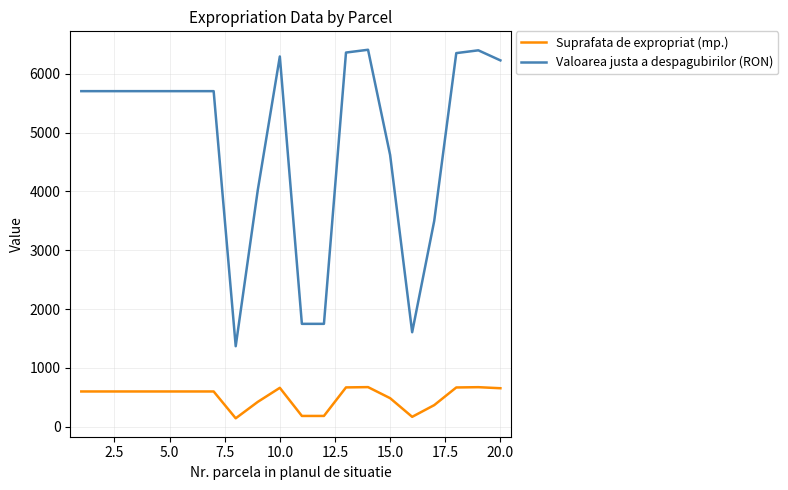

How many series are shown in this chart?

2